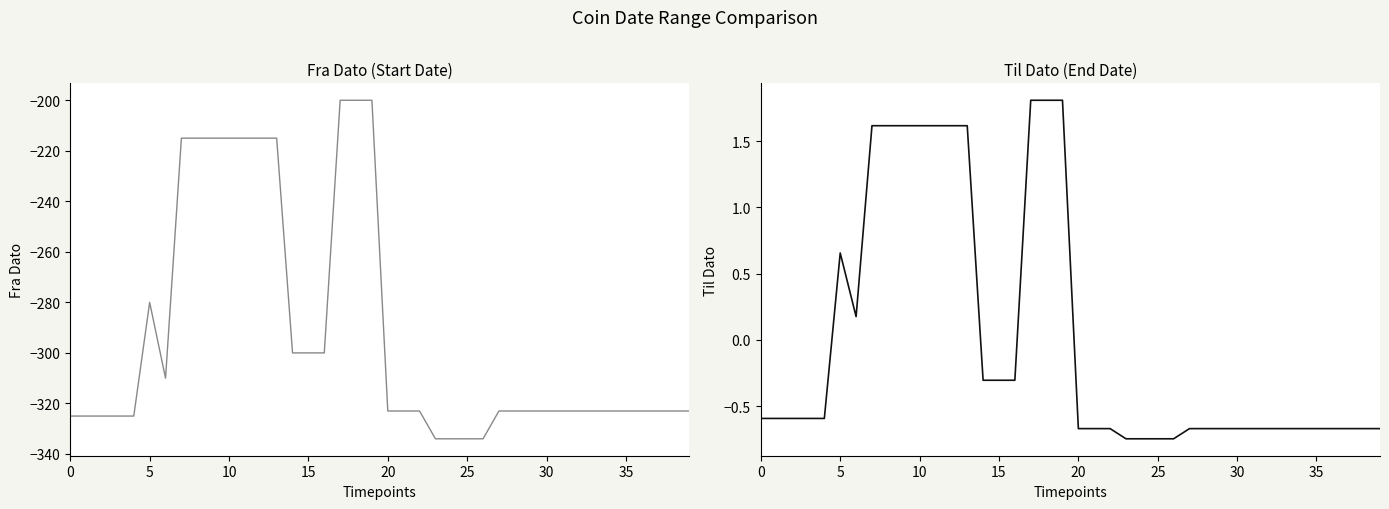

What value does the Fra Dato series have at 21?

-323.0